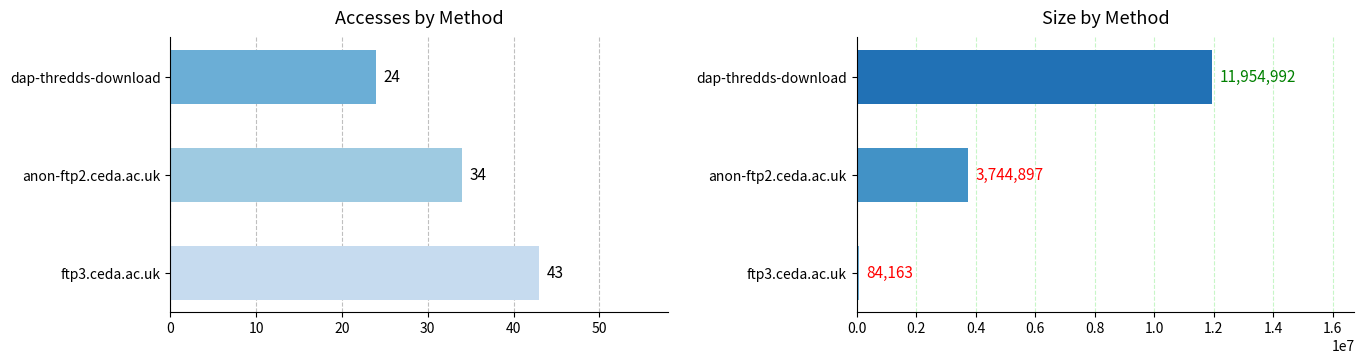

How many data points does each series have?

3